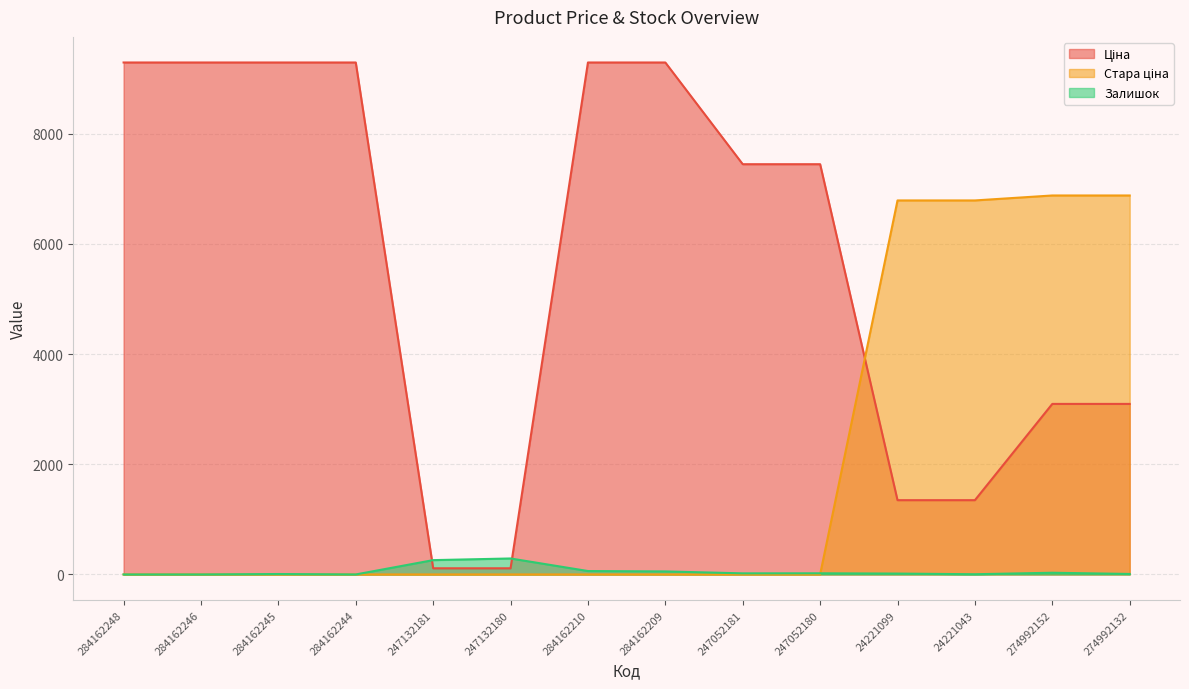

Which series has the largest total across all categories?

Ціна